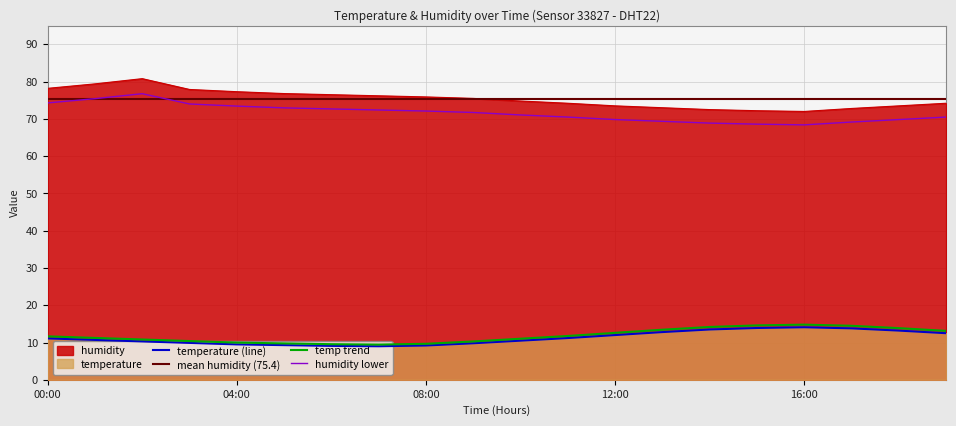

Between 01:00 and 10:00, which is larger?

01:00